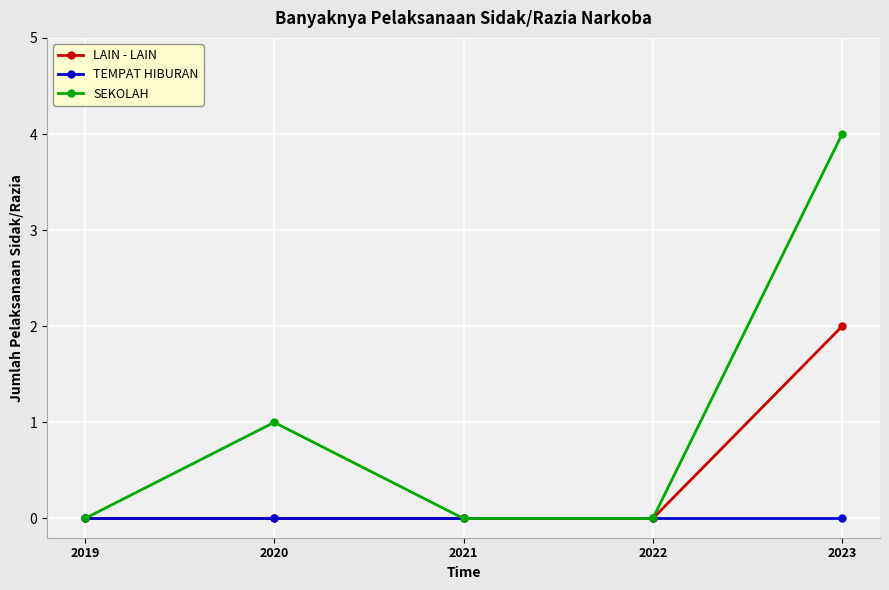

How many lines are shown in the chart?

3